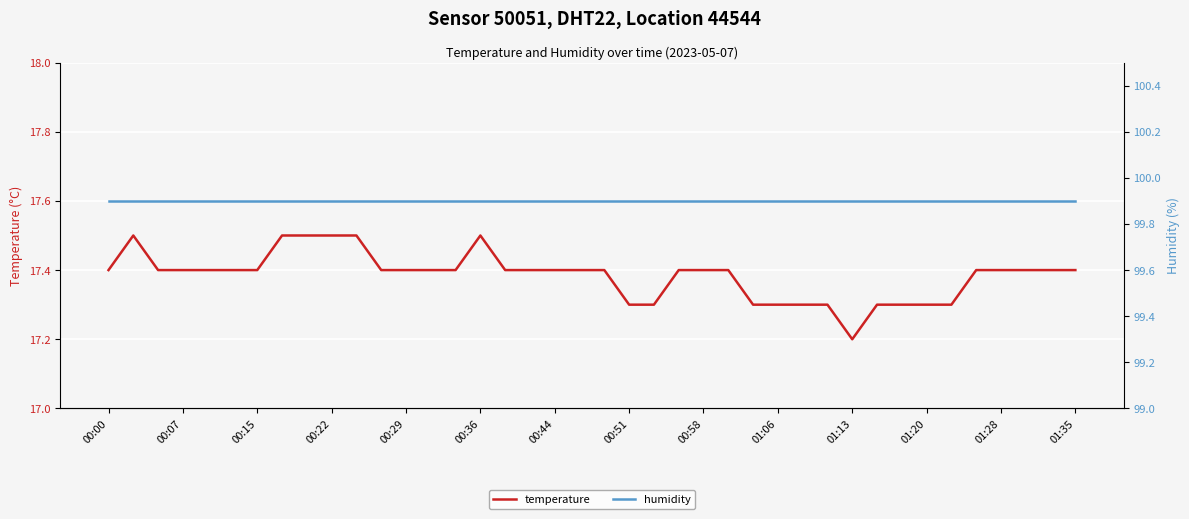

True or false: temperature has a value of 6.8 at 00:07.

False